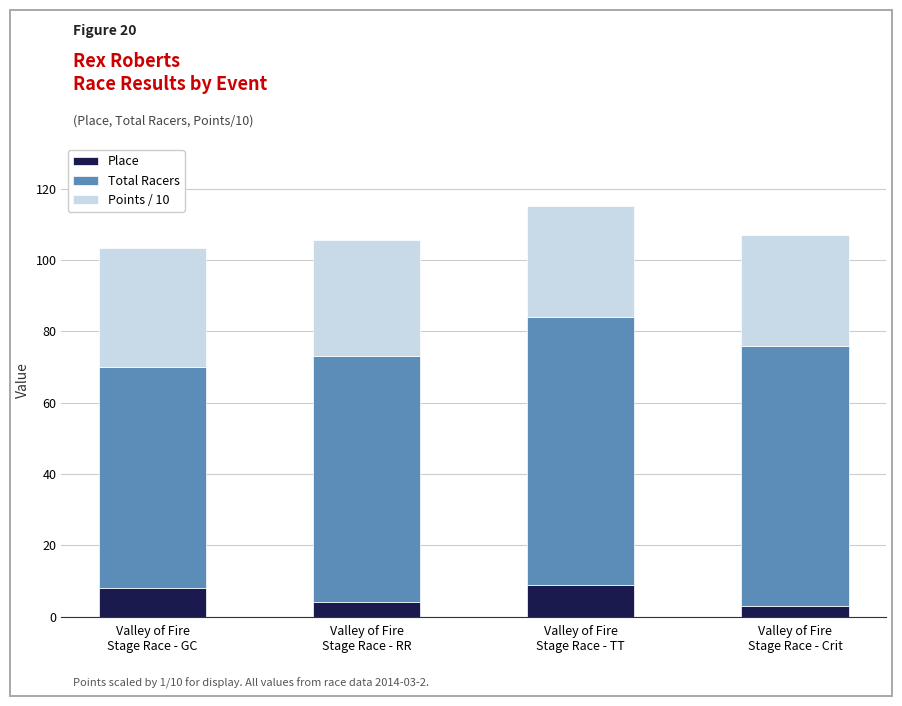

What is the difference between the maximum and minimum values in the Place series?

6.0